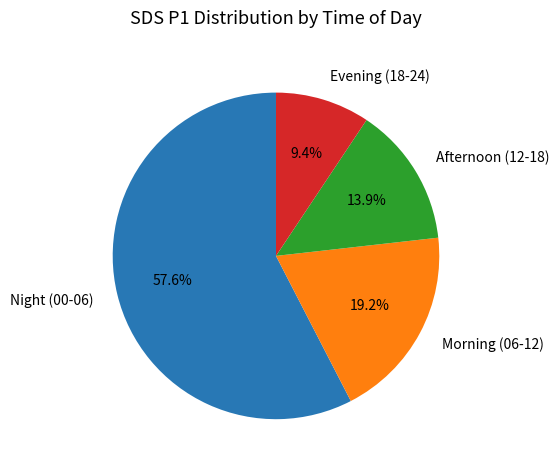

Is the sum of Evening (18-24) and Night (00-06) greater than half?

Yes